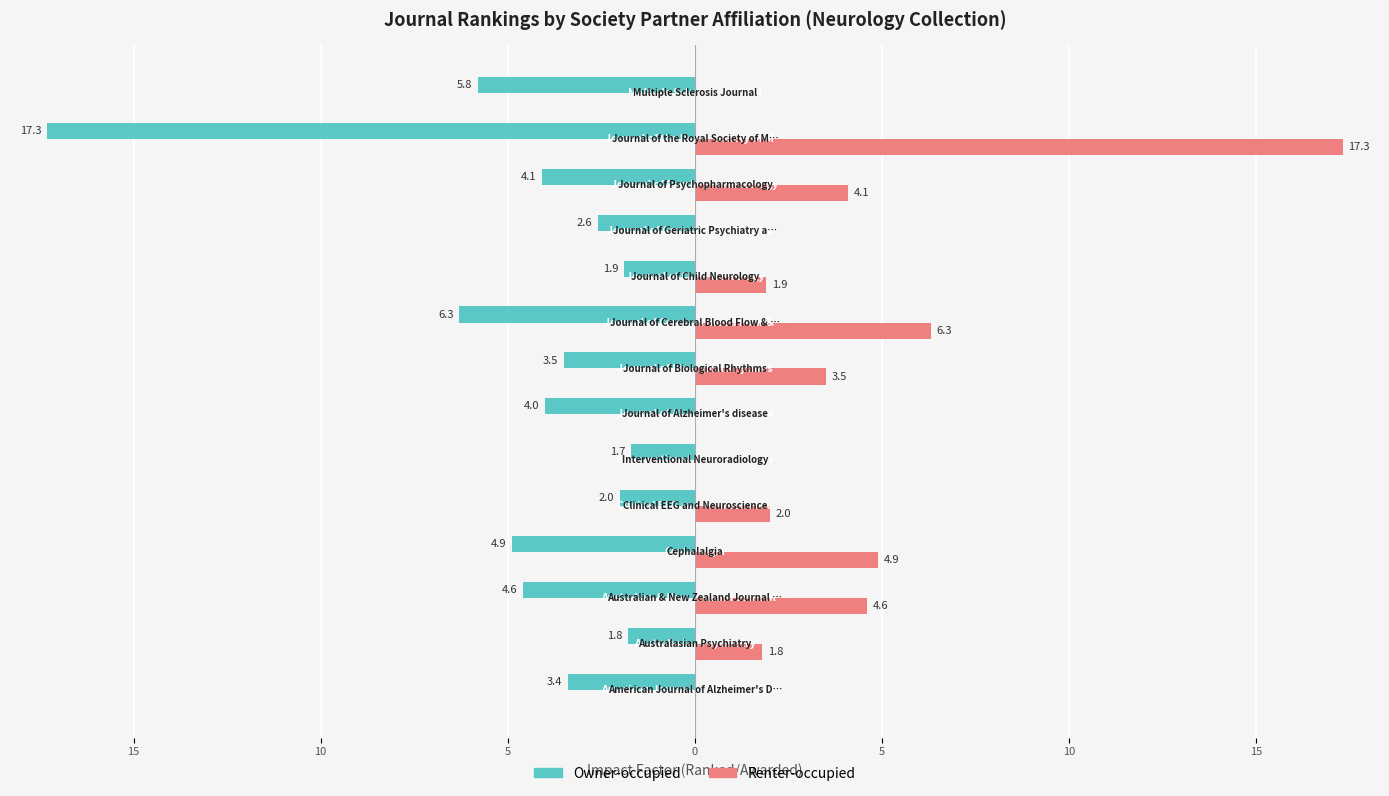

List the series in order of their peak value, lowest first.

Owner-occupied, Renter-occupied